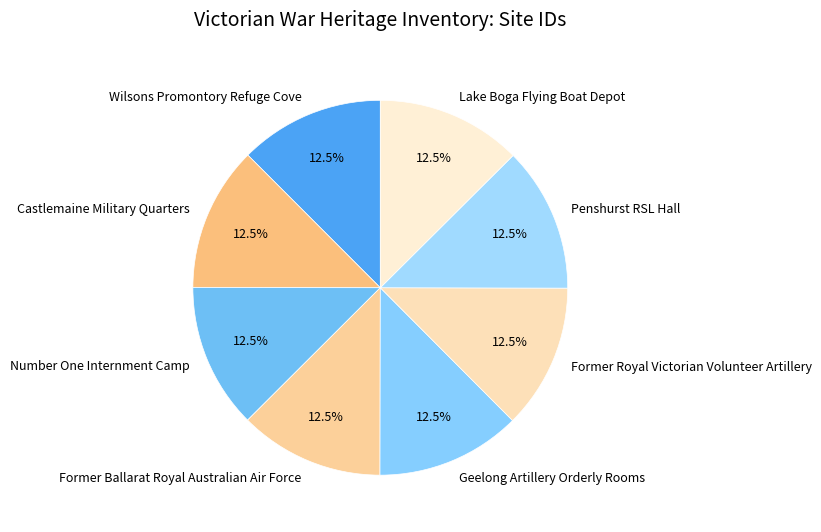

Is Former Ballarat Royal Australian Air Force the majority of the pie?

No